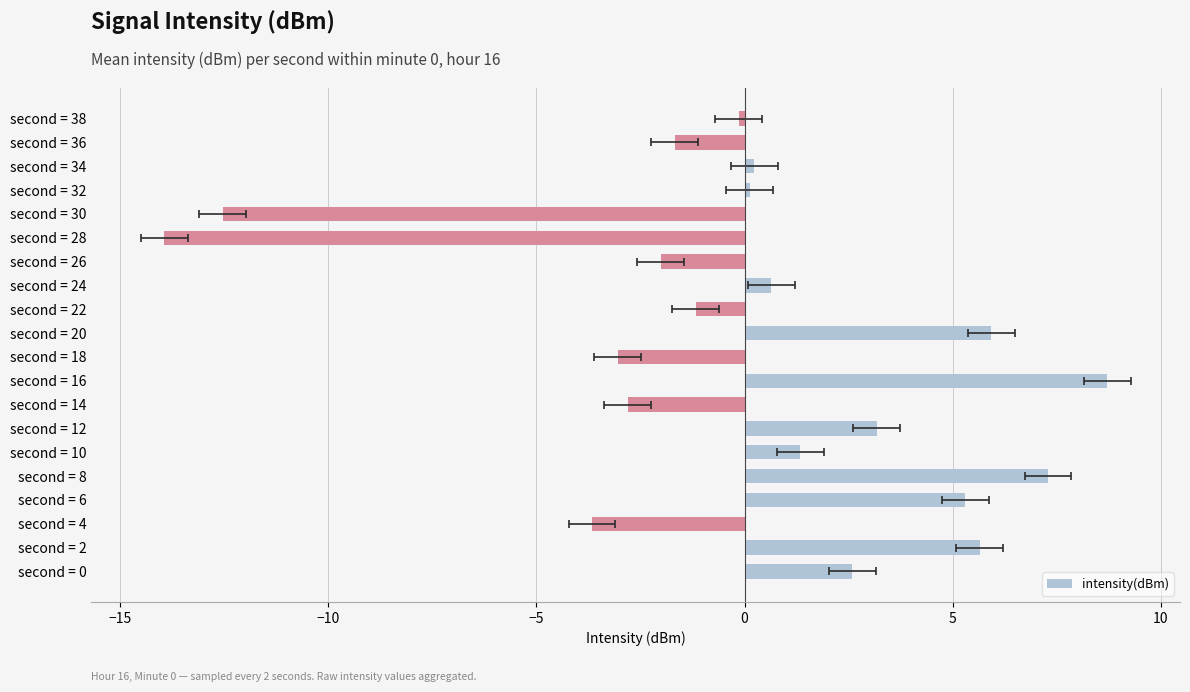

What is the change in value from second = 4 to second = 20?

+9.6